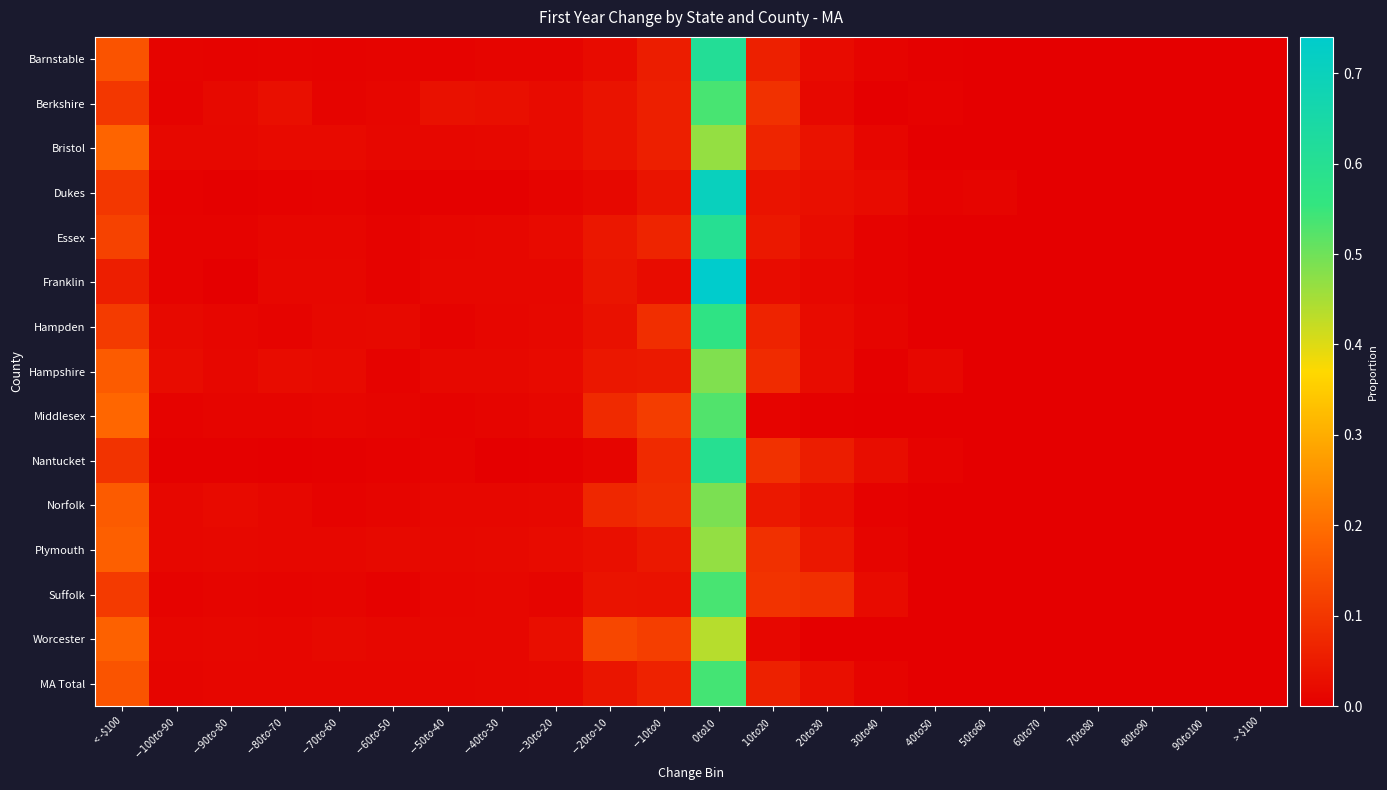

At which category does the chart reach its peak across all series?

$0 to $10